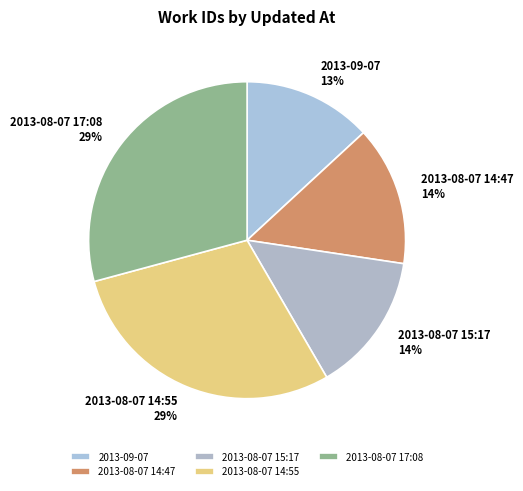

Do 2013-08-07 14:47 and 2013-09-07 together represent more than half of the pie?

No